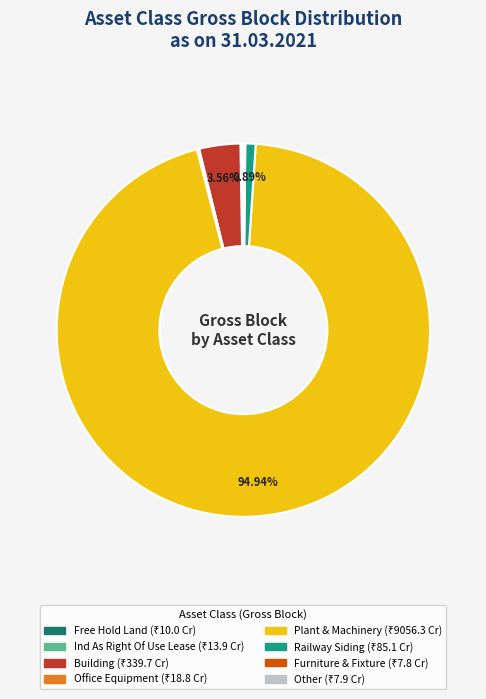

Is there any slice that represents more than half of the pie?

Yes